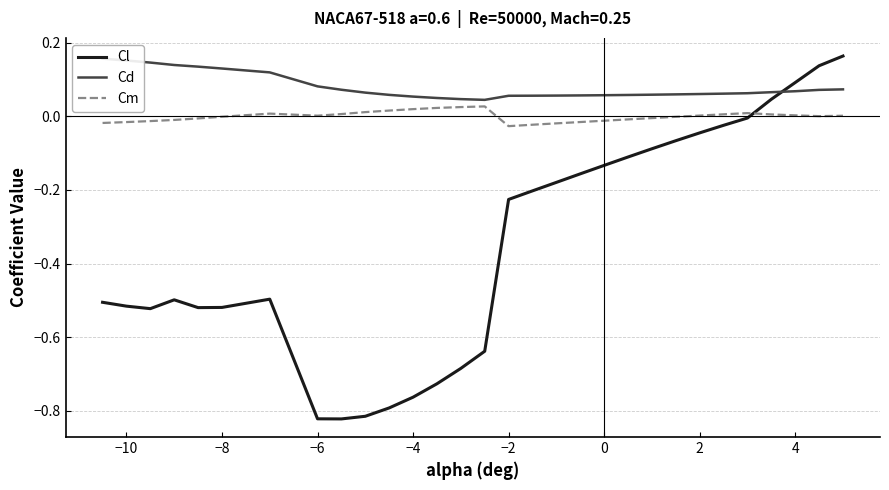

Is it true that Cl equals -0.1 at 2?

False